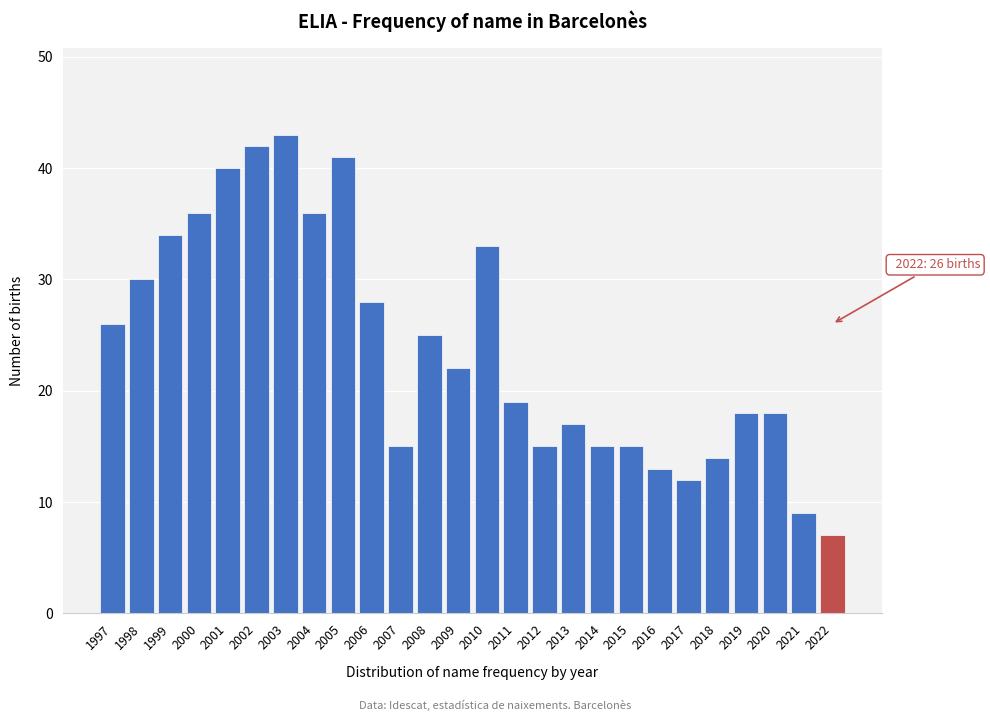

Reading left to right, transcribe all the data shown in this chart.

26	30	34	36	40	42	43	36	41	28	15	25	22	33	19	15	17	15	15	13	12	14	18	18	9	7